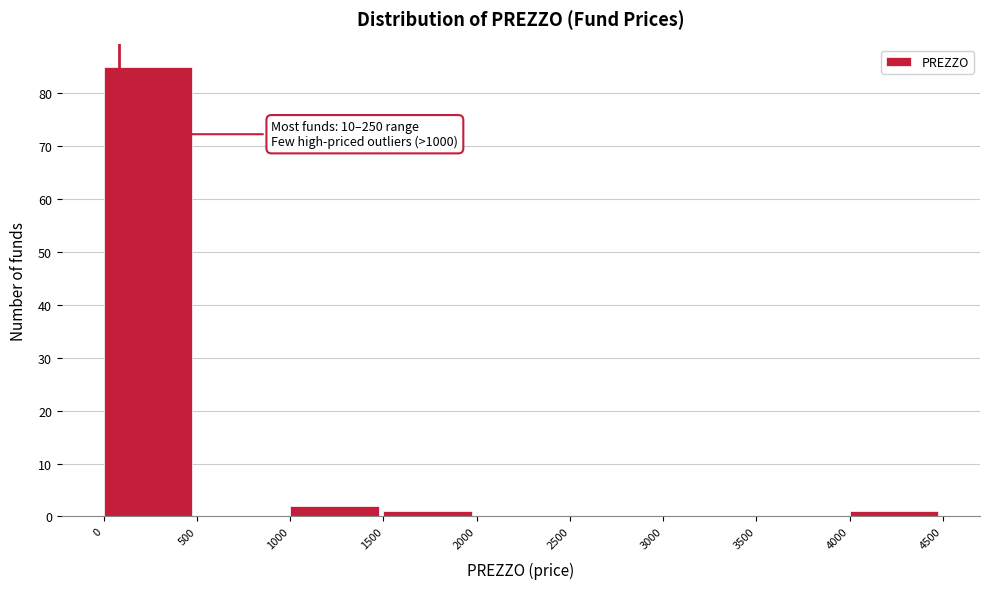

Which range on the x-axis has the tallest bar?

0 to 500